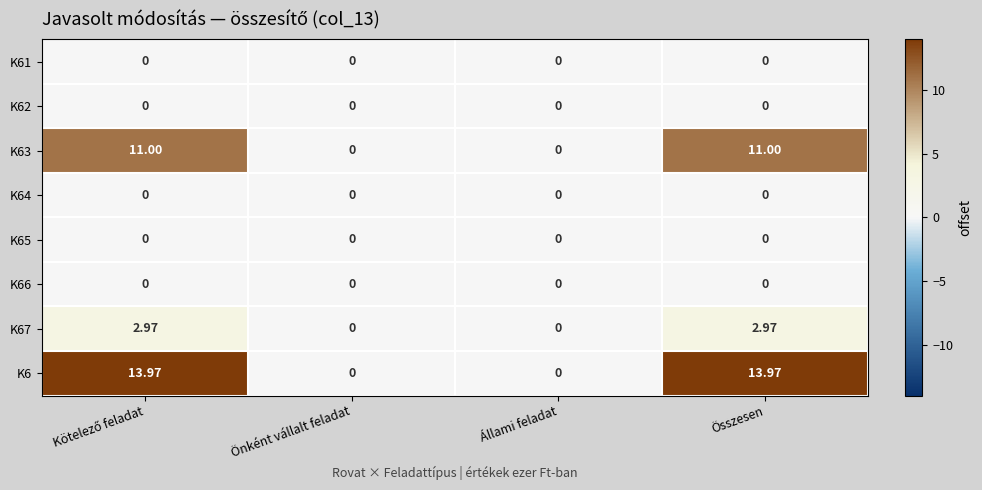

At Összesen, list the series in order from largest to smallest.

K6, K63, K67, K61, K62, K64, K65, K66